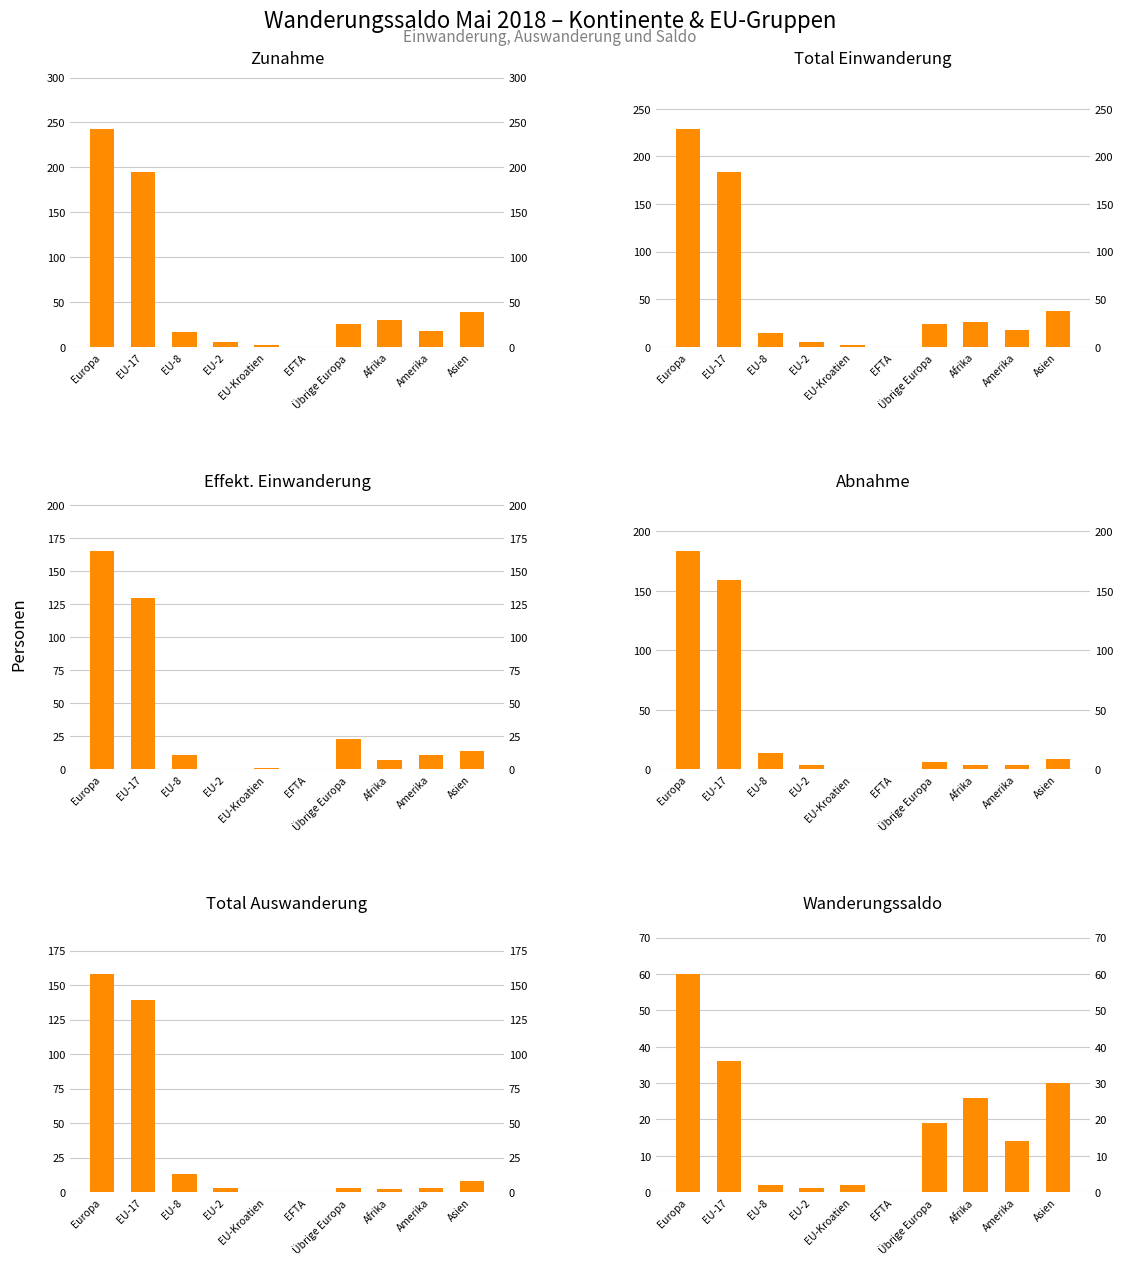

Reading right to left, transcribe all the data shown in this chart.

Zunahme: 39	18	30	25	0	2	5	16	195	243
Total Einwanderung: 38	18	26	24	0	2	5	15	183	229
Effekt. Einwanderung: 14	11	7	23	0	1	0	11	130	165
Abnahme: 9	4	4	6	0	0	4	14	159	183
Total Auswanderung: 8	3	2	3	0	0	3	13	139	158
Wanderungssaldo: 30	14	26	19	0	2	1	2	36	60